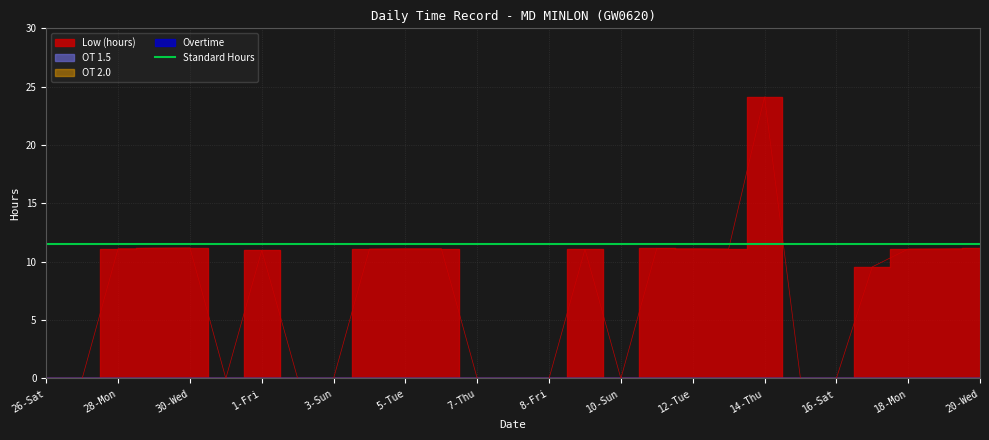

The Low (hours) series shows 0.0 at 7-Thu. True or false?

True